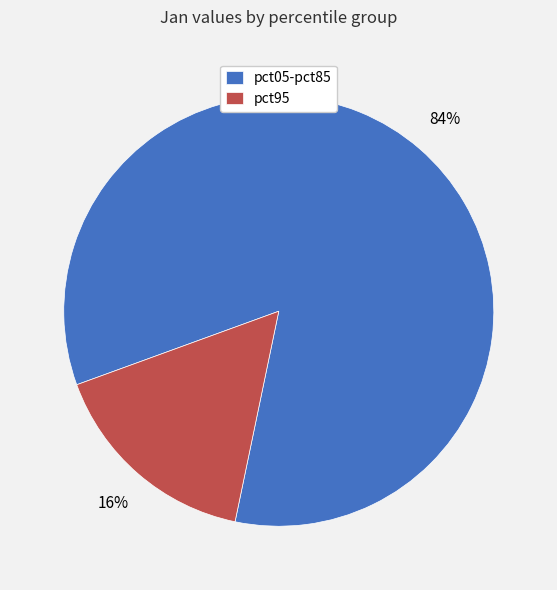

Is it true that pct95 is 28% of the pie?

False